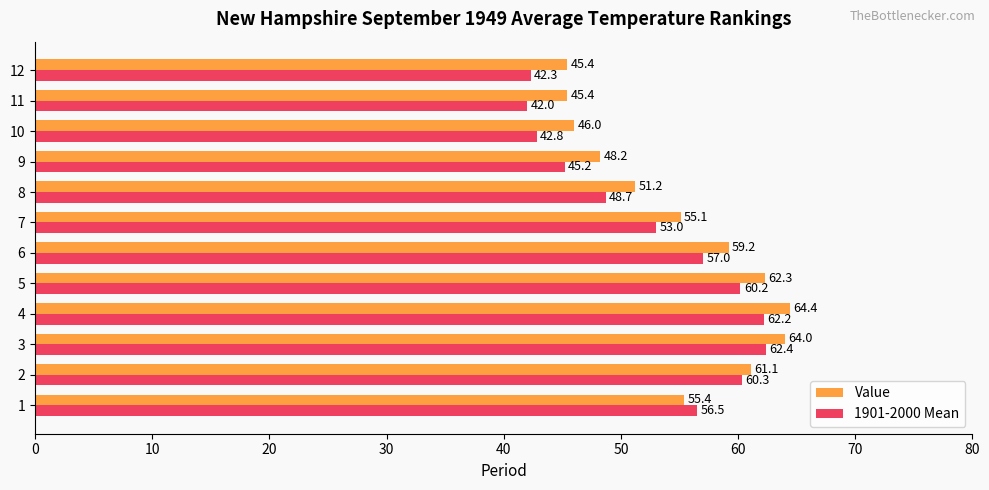

The 1901-2000 Mean series shows 63.9 at 10. True or false?

False